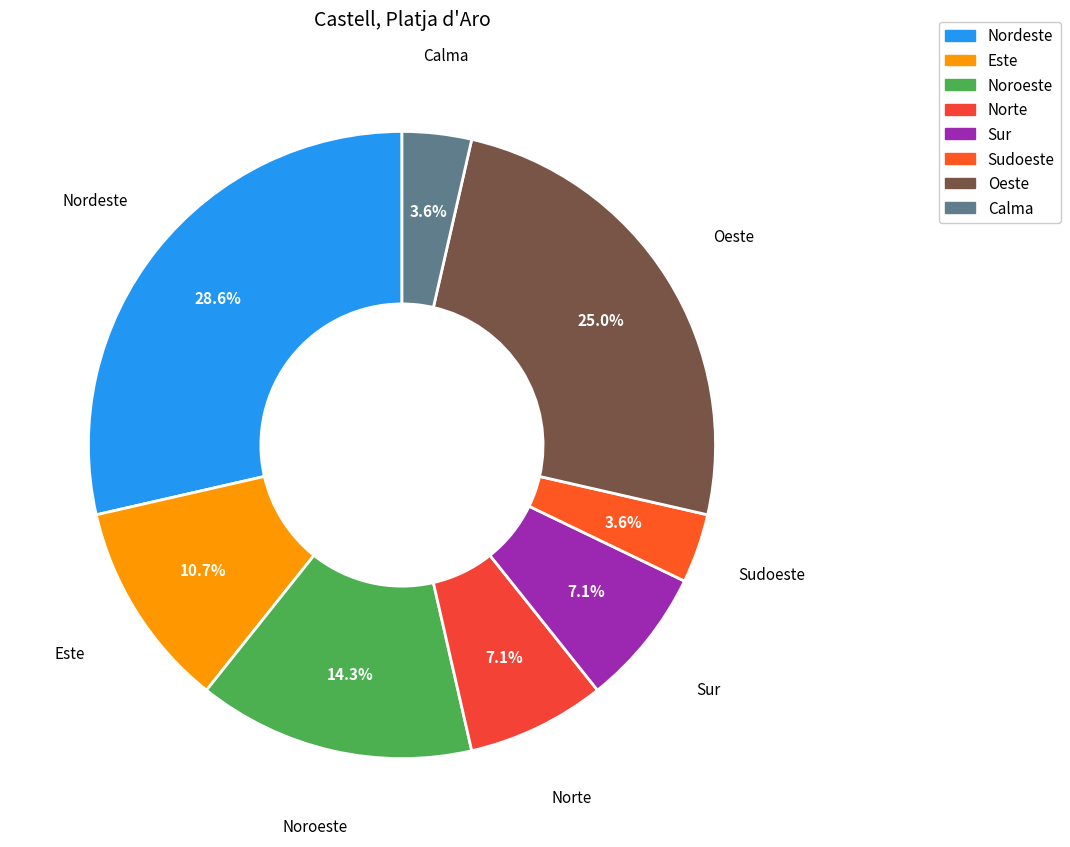

Which category has the biggest portion of the pie?

Nordeste